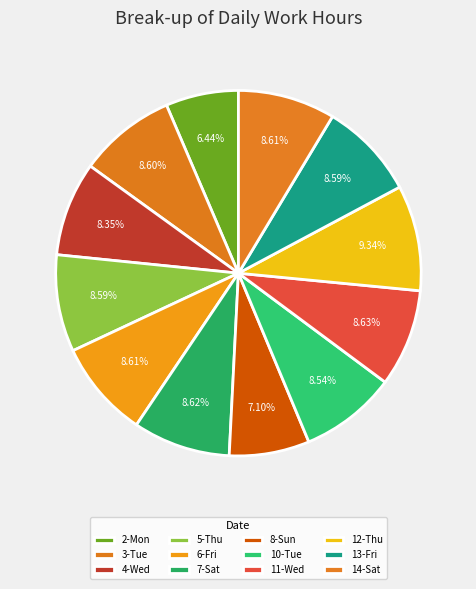

How many slices are in this pie chart?

12